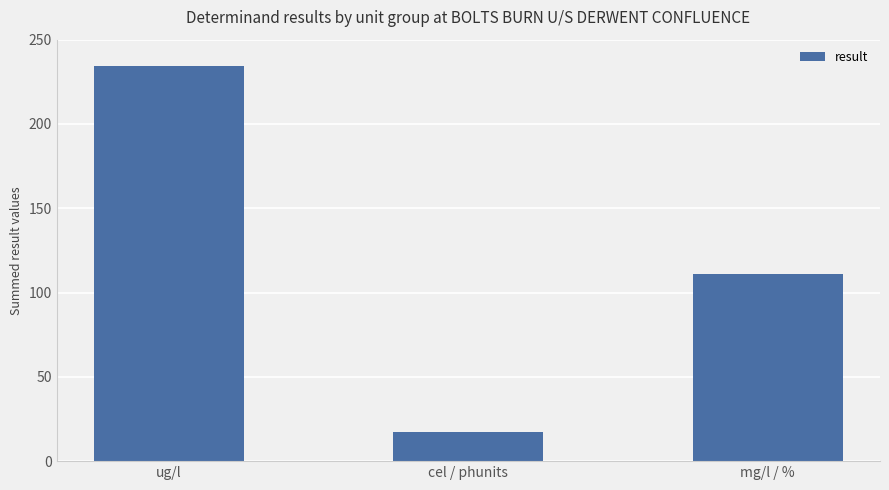

Rank the categories by value from highest to lowest.

ug/l, mg/l / %, cel / phunits